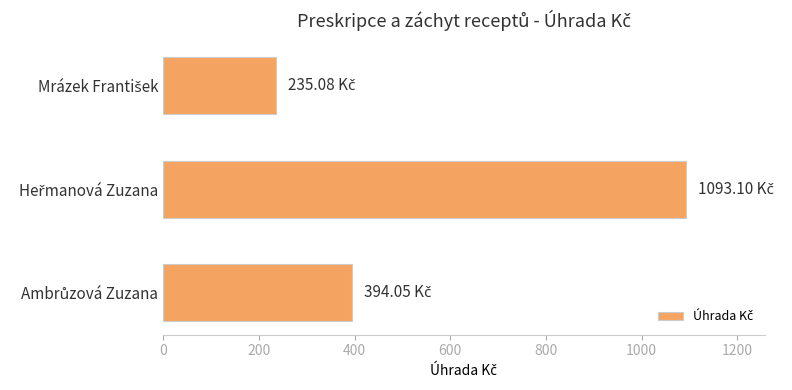

How many categories are shown in the chart?

3